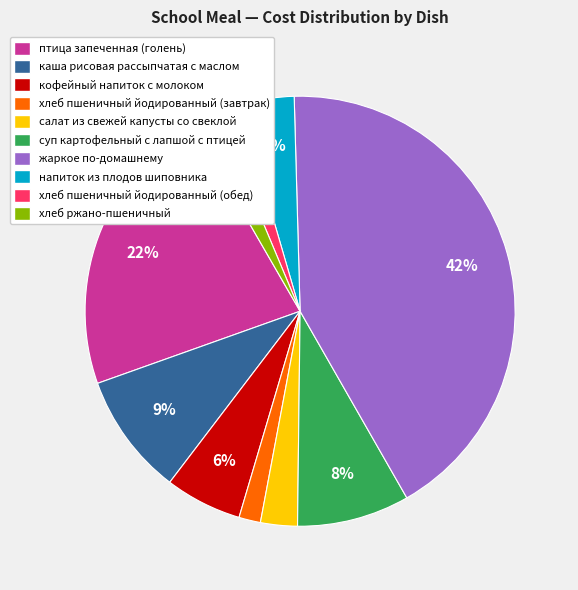

To the nearest percent, what percentage of the pie is каша рисовая рассыпчатая с маслом?

9%